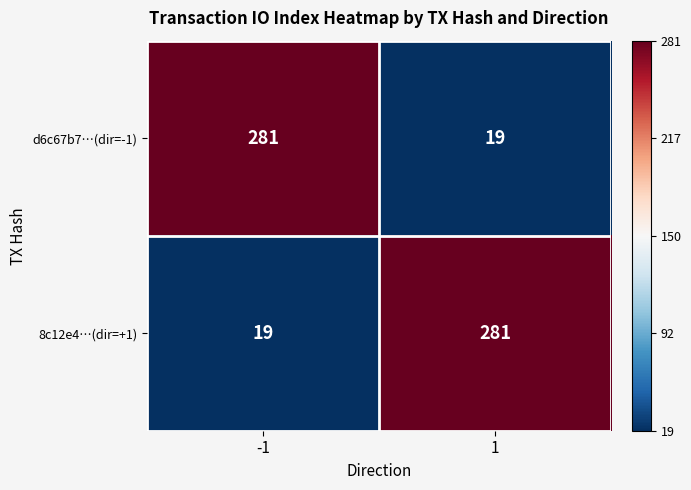

List the labels in order of d6c67b7…(dir=-1) value, smallest first.

1, -1